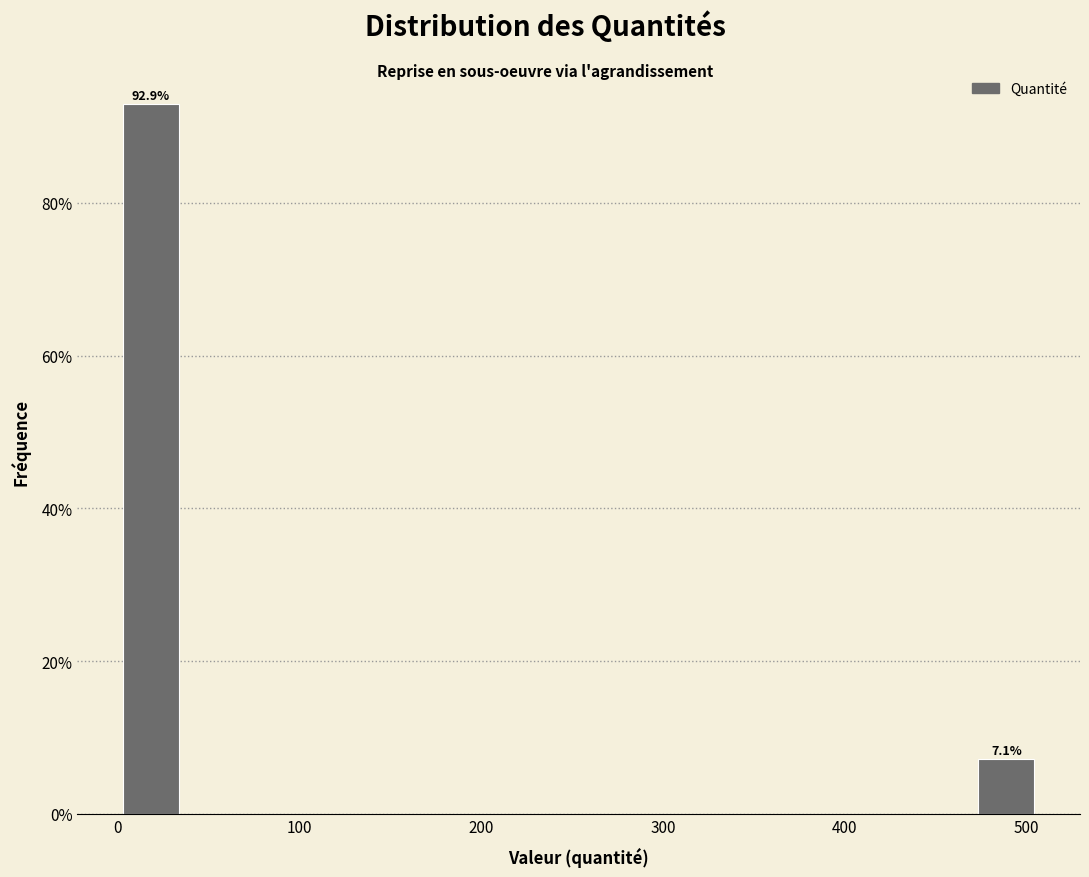

Around what value on the x-axis is the tallest bar? Give the approximate position of its centre, as read against the axis.

20